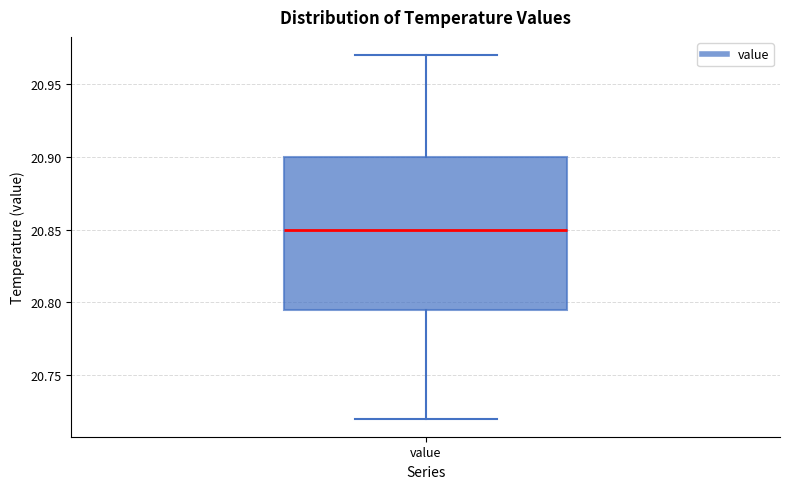

Read this box plot against the y-axis: the position of the median line, the range covered by the box, and the ends of both whiskers. The values are not printed on the chart, so give them approximately, as read against the axis.

median 20.850, box 20.795 to 20.900, whiskers 20.720 to 20.970